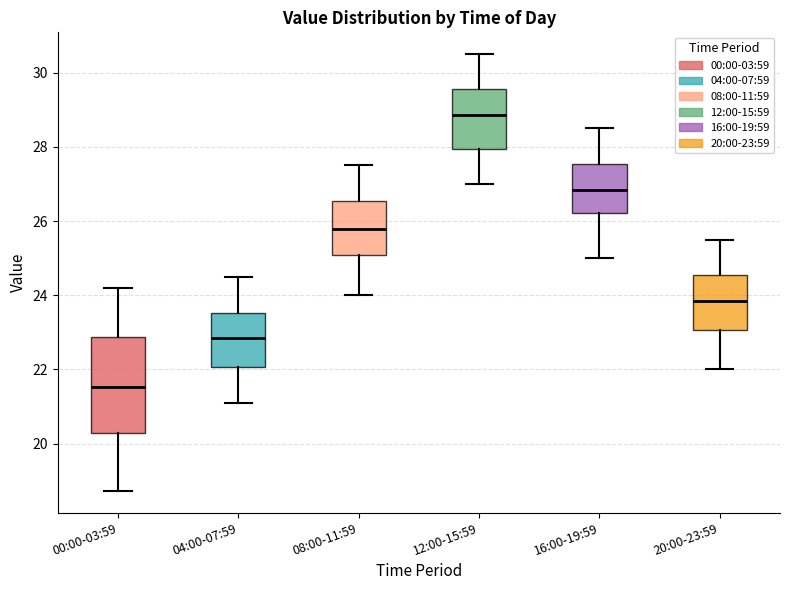

Which box has the lowest median line?

00:00-03:59